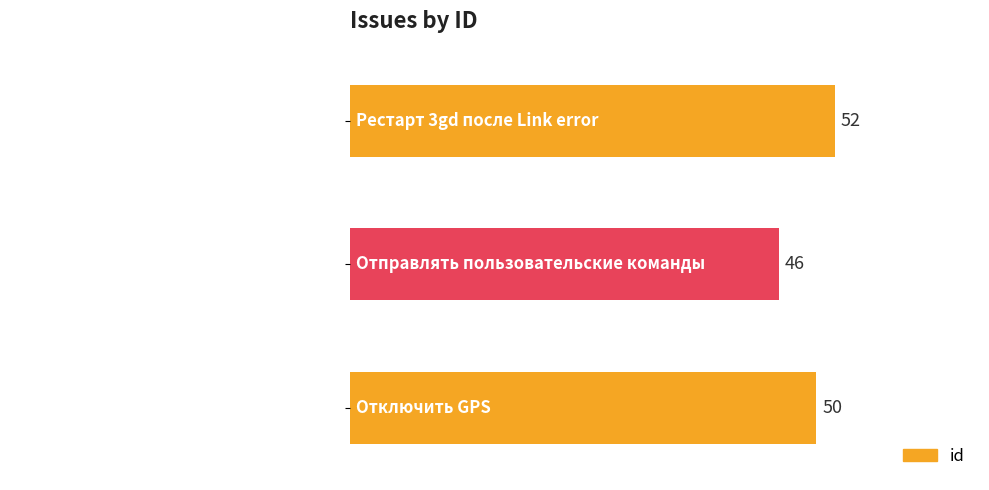

Reading top to bottom, what are all the values shown in this chart?

Рестарт 3gd после Link error=52	Отправлять пользовательские команды=46	Отключить GPS=50